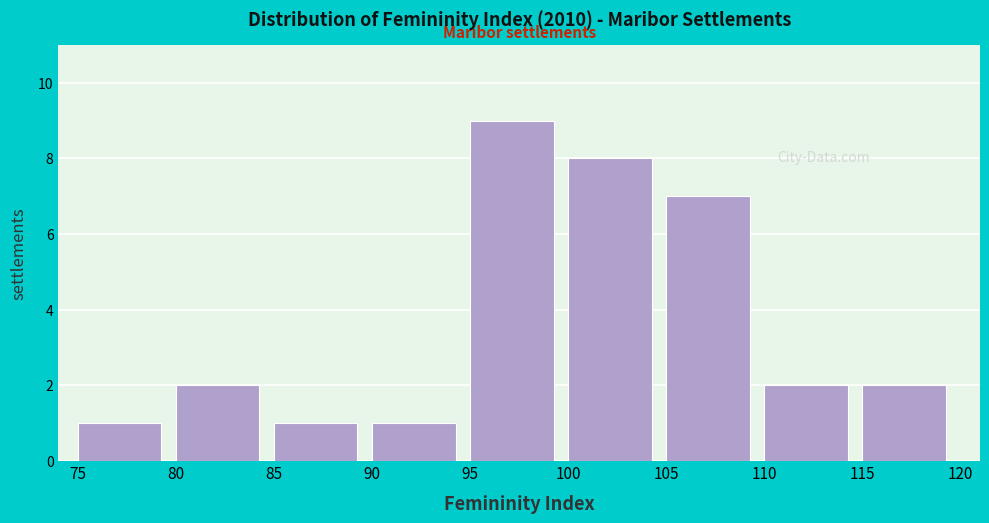

How tall is the bar that spans 95 to 100 on the x-axis? The values are not printed on the chart, so give them approximately, as read against the axis.

9